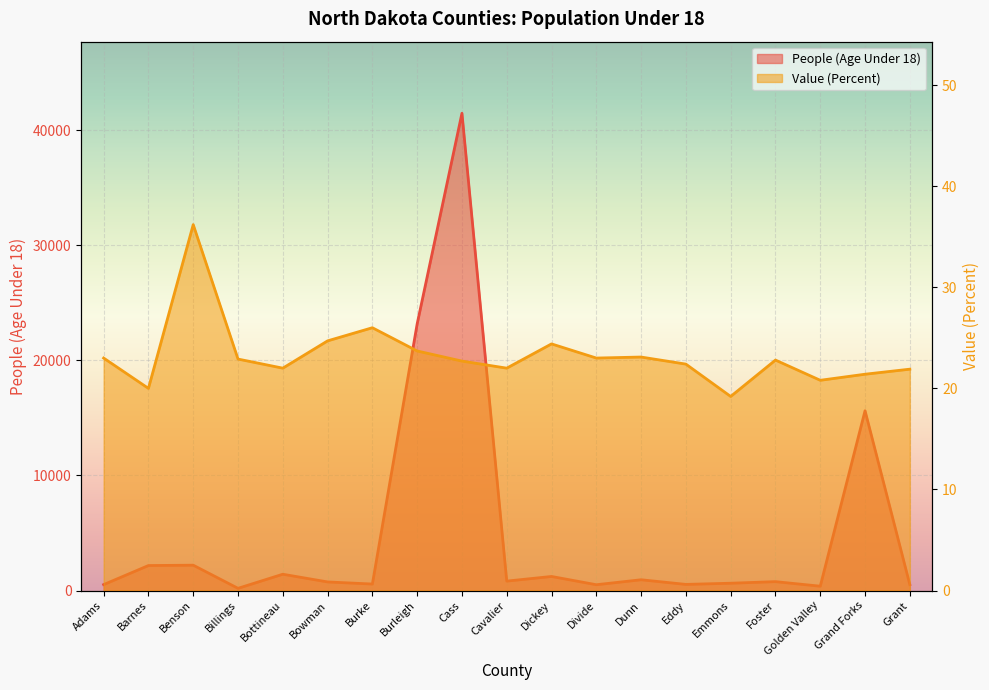

What is the minimum value for People (Age Under 18)?

192.0